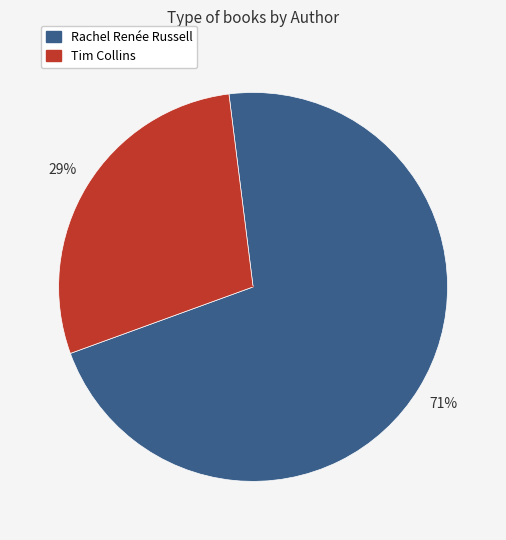

To the nearest percent, what is the average slice percentage?

50%